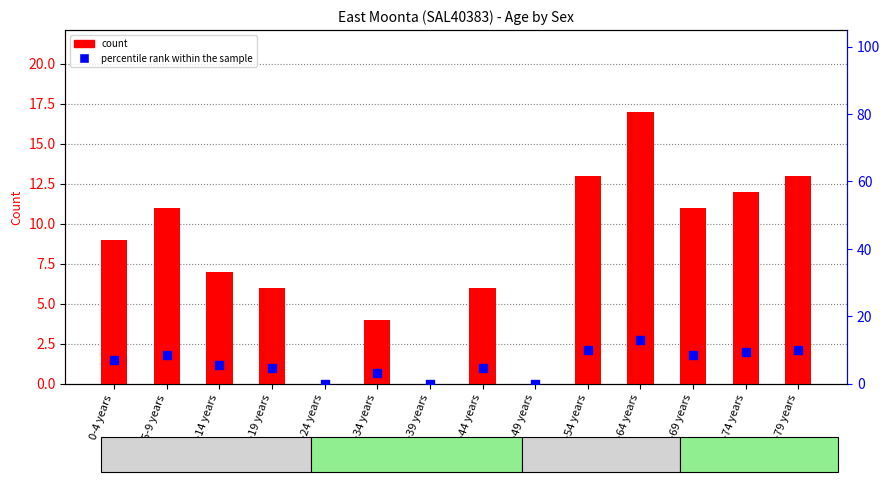

At which category is the sum across all series the highest?

60-64 years